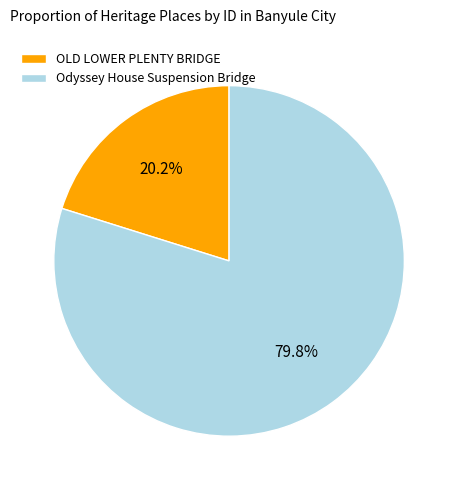

Is it true that Odyssey House Suspension Bridge is 73% of the pie?

False